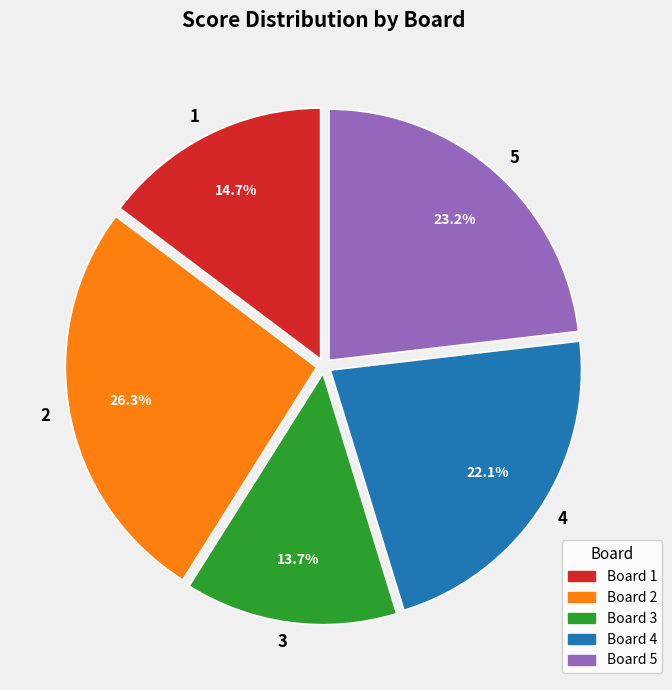

To the nearest percent, what is the average slice percentage?

20%